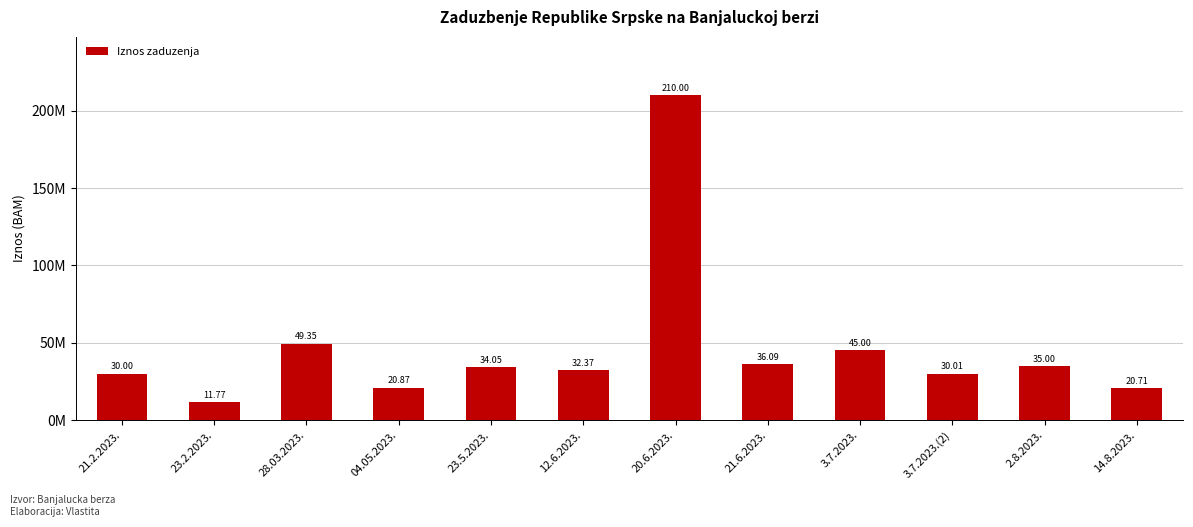

Reading left to right, extract all data points from this chart.

30000000.0	11772277.3	49350000.0	20868000.0	34054368.7	32374420.0	210000000.0	36089156.5	45000000.0	30006000.0	35000000.0	20713633.5